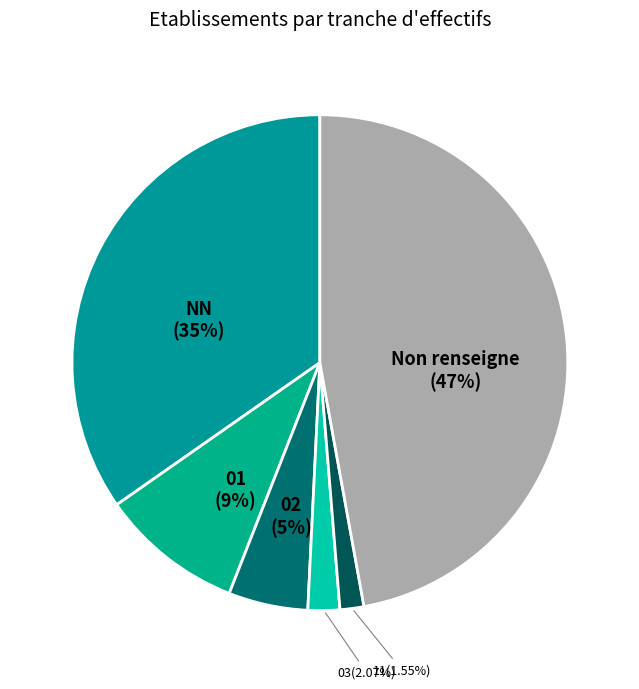

Is 03 the majority of the pie?

No